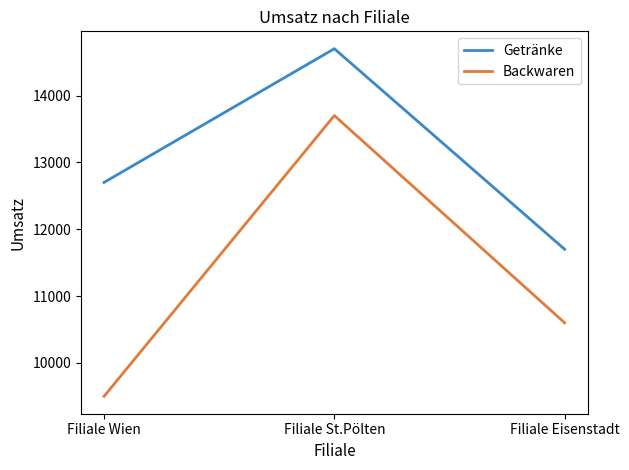

Which series has the largest total across all categories?

Getränke